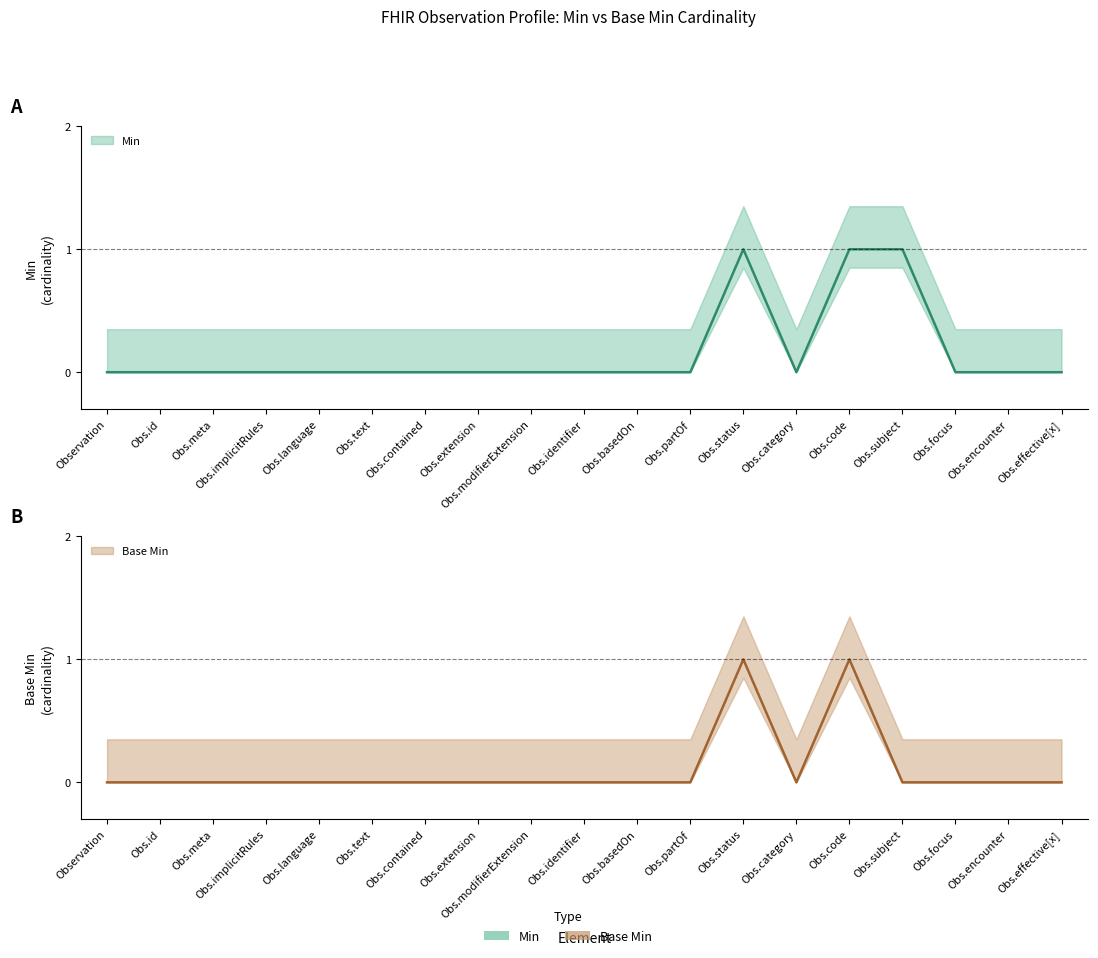

At which category does the chart reach its minimum across all series?

Observation